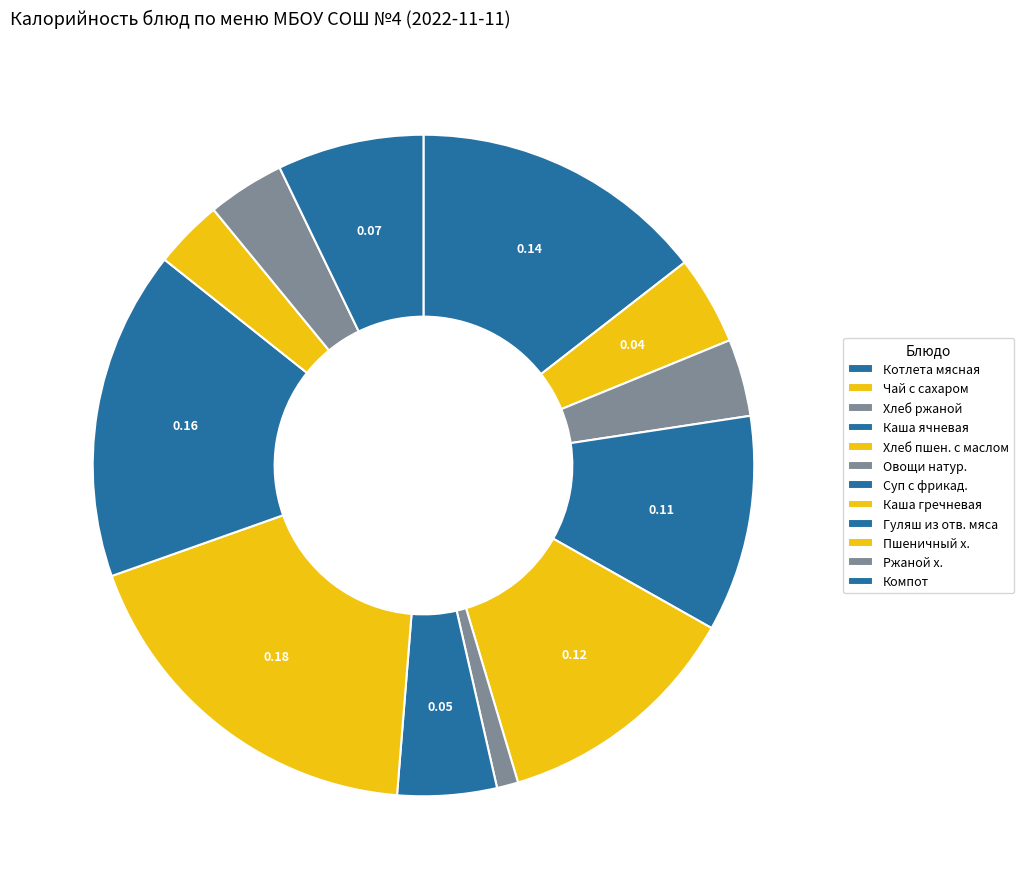

True or false: Чай с сахаром accounts for 4% of the total.

True